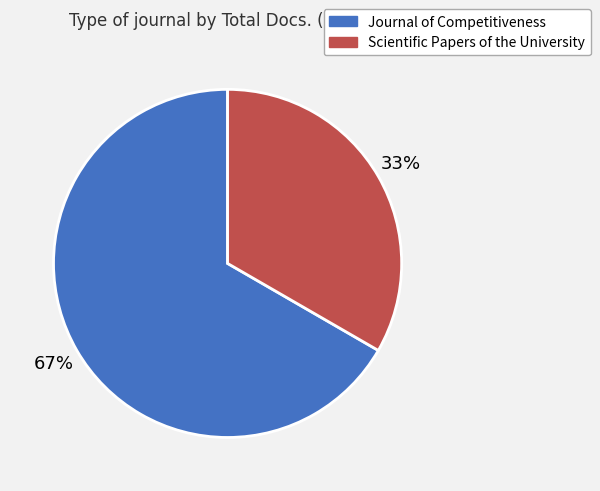

To the nearest percent, what percentage of the pie is Journal of Competitiveness?

67%